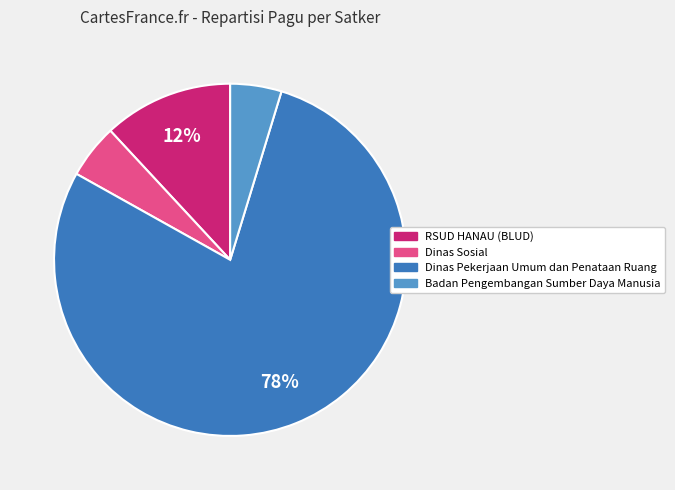

How many segments does this pie chart have?

4